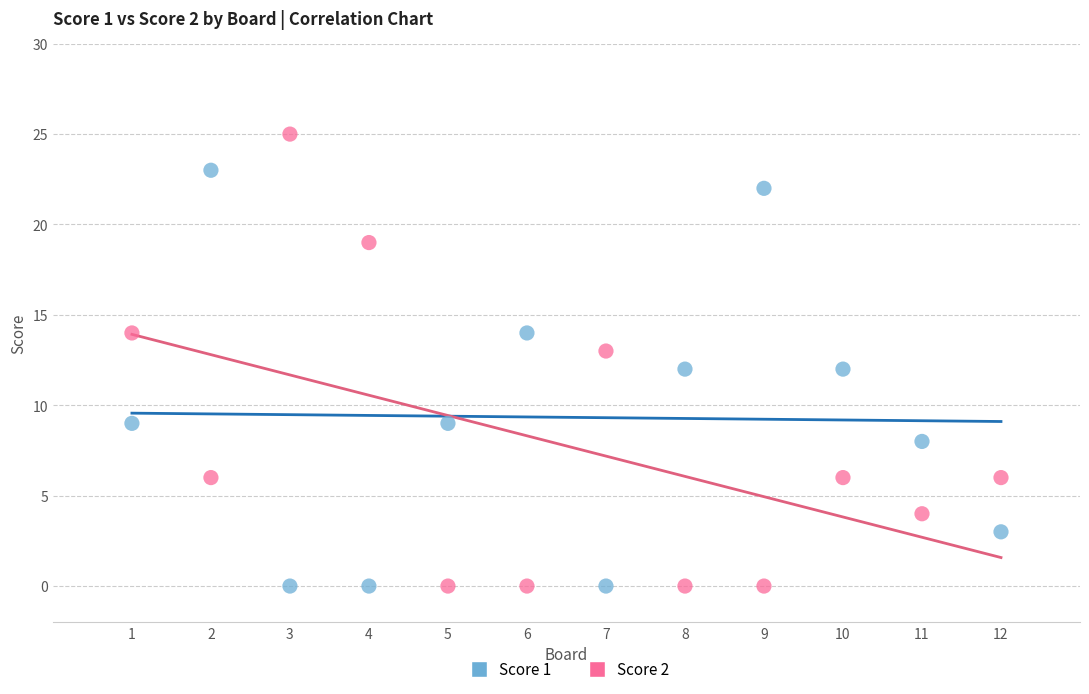

Across all data points, what is the range of X values (max minus min)?

11